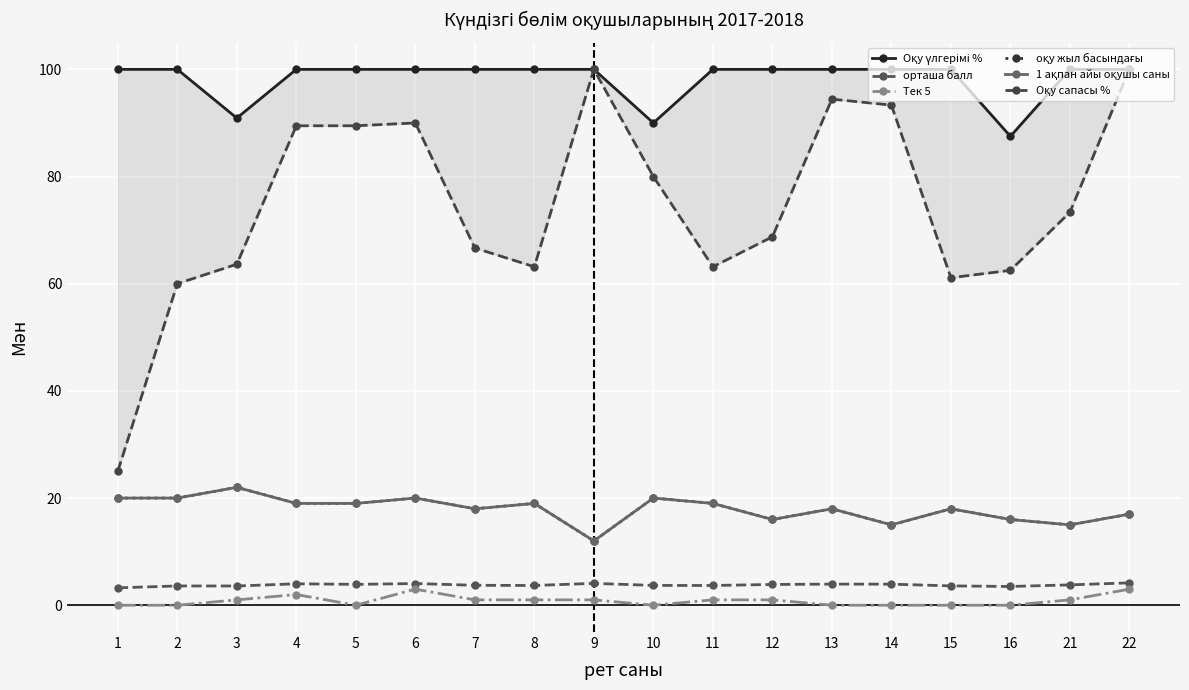

Is this an area chart (filled region under the line)?

No